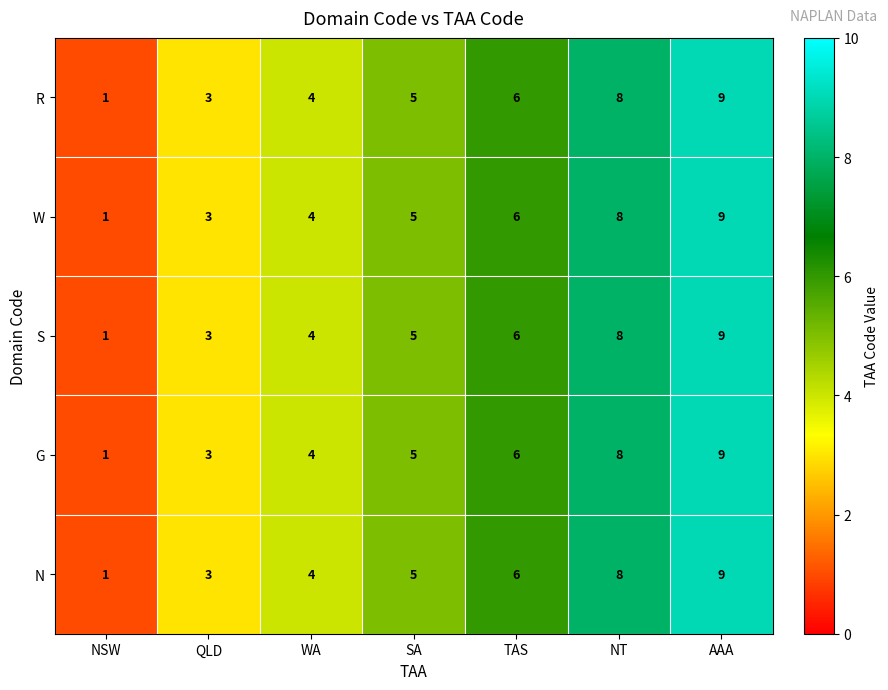

What is the total value across all series at QLD?

15